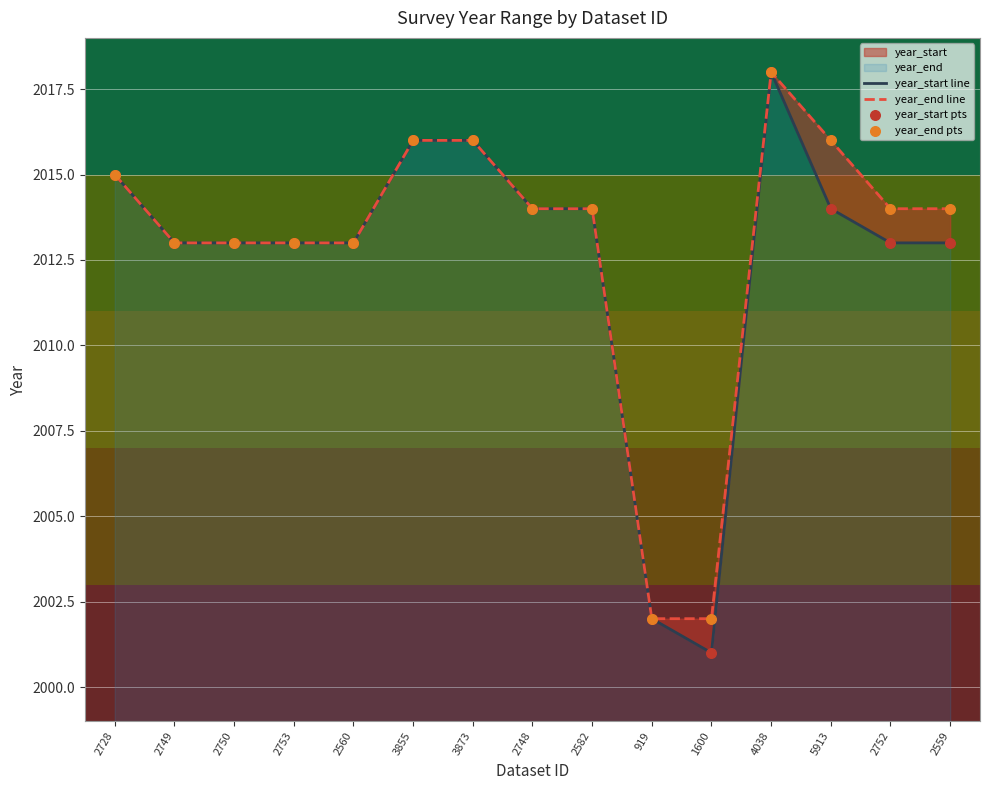

At which category is the sum across all series the highest?

4038